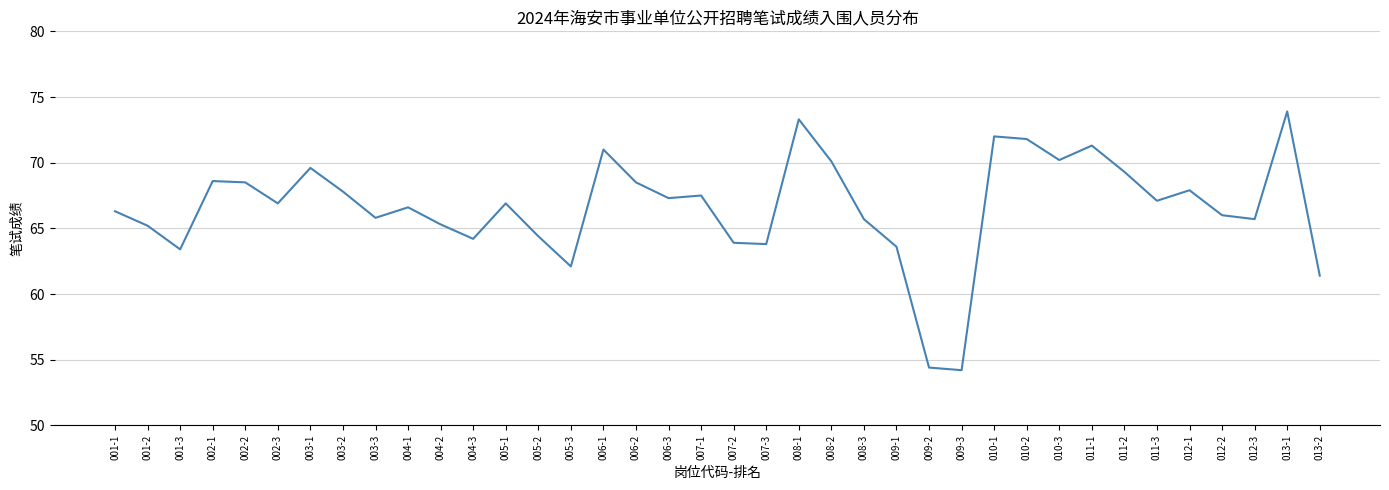

True or false: the data shows 121.6 at 008-2.

False